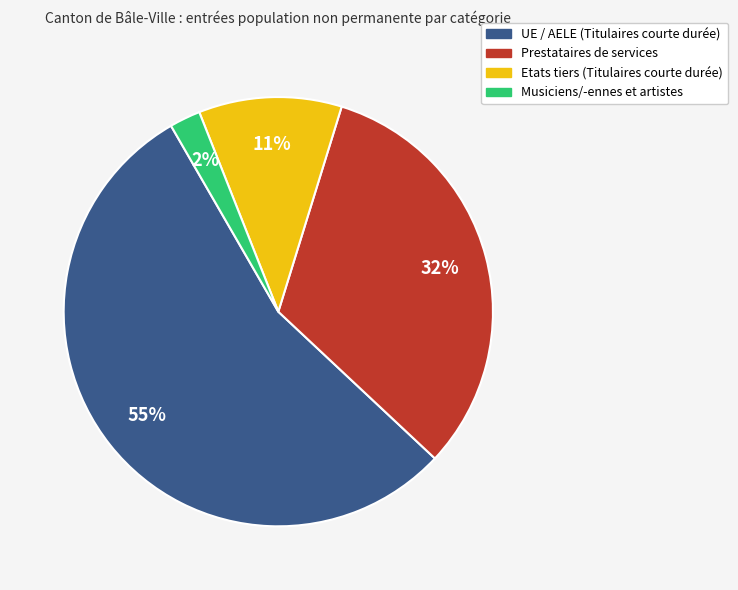

Does any single category account for the majority?

Yes